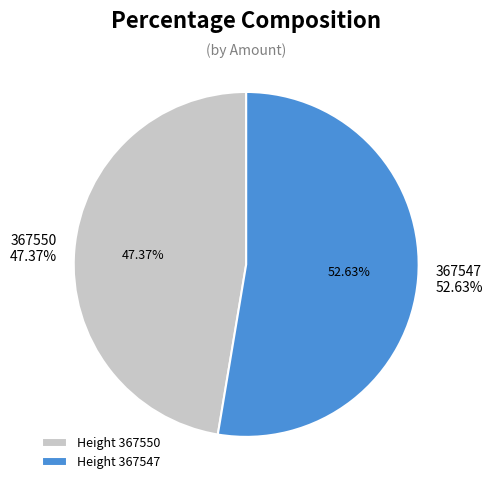

To the nearest percent, what is the average slice percentage?

50%